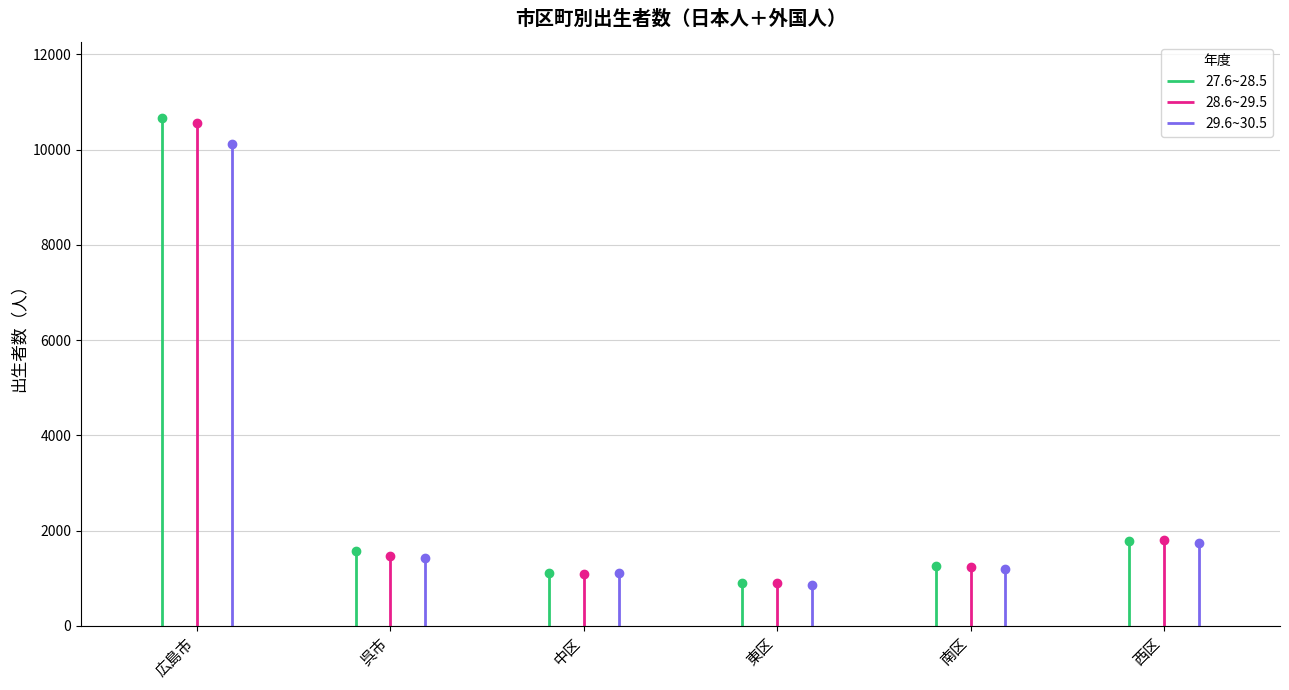

At which label does 27.6~28.5 first exceed 1568?

広島市